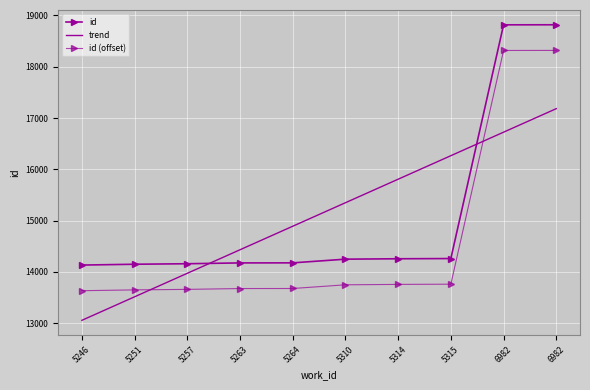

What are all the series names shown in the legend?

id, trend, id (offset)